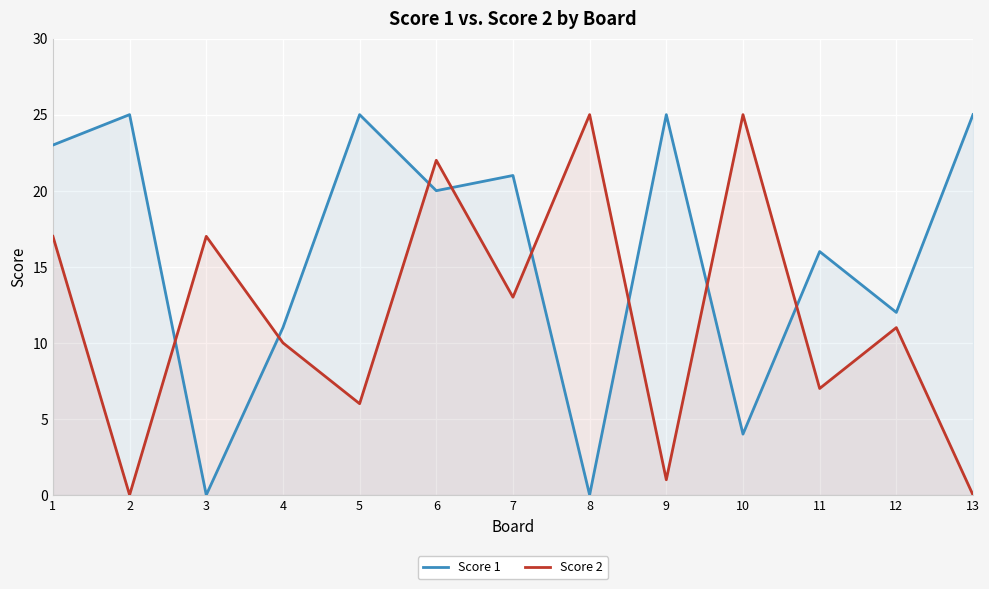

What is the total value across all series at 2?

25